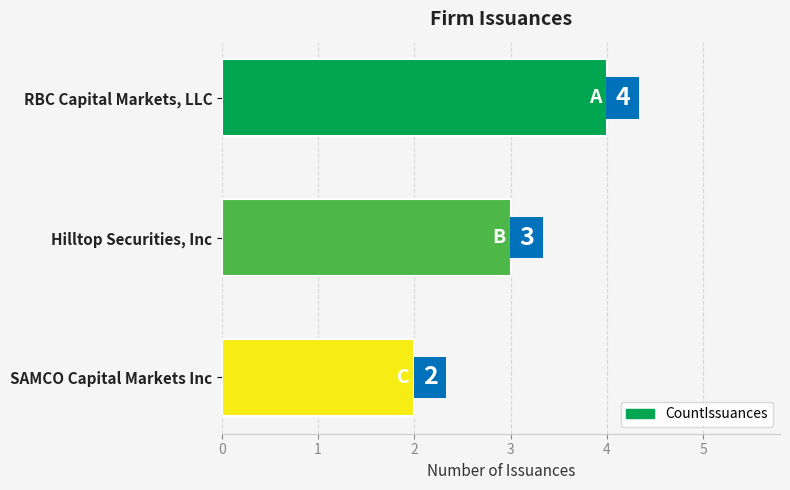

True or false: the data shows 1 at SAMCO Capital Markets Inc.

False